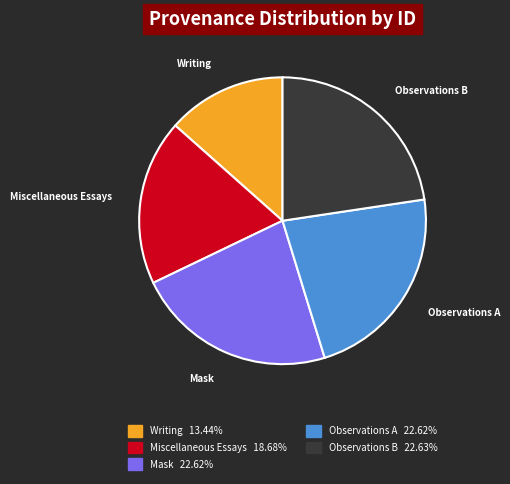

What is the smallest slice in the pie chart?

Writing